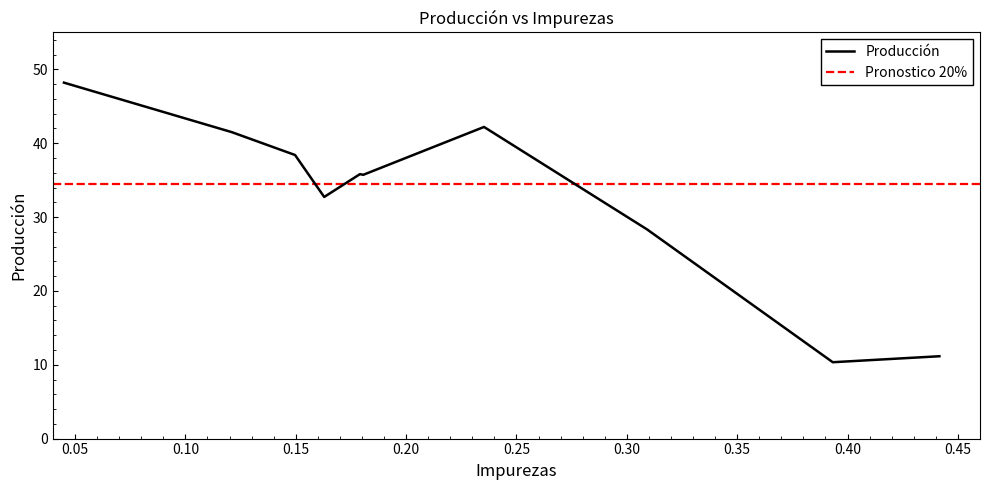

Reading left to right, extract all data points from this chart.

48.2	41.5	38.4	32.7	35.8	35.7	42.2	28.3	10.3	11.2